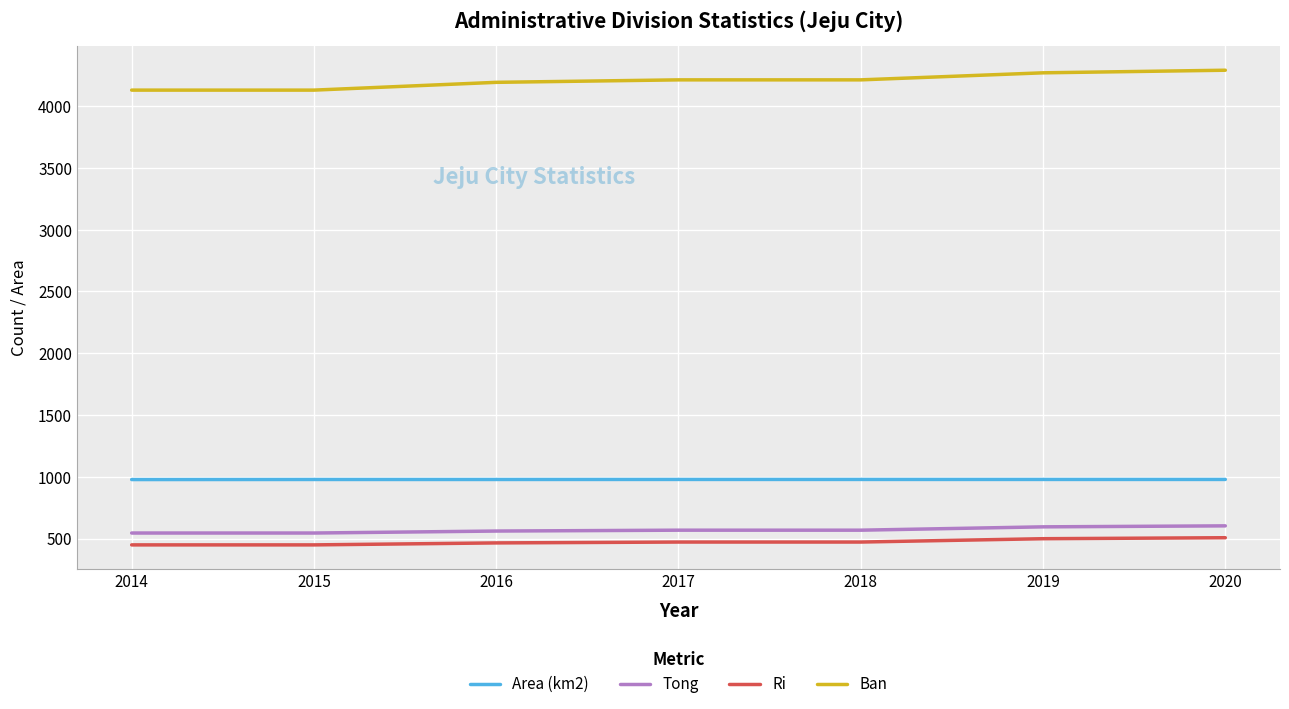

Read the Area (km2) value at 2015.

978.4